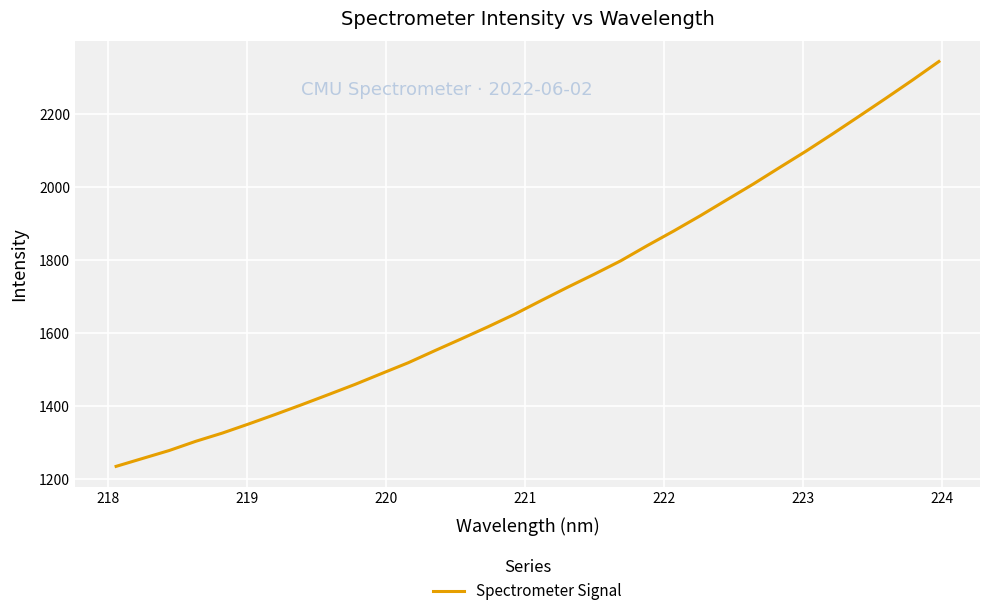

What is the maximum value shown in the chart?

2344.2